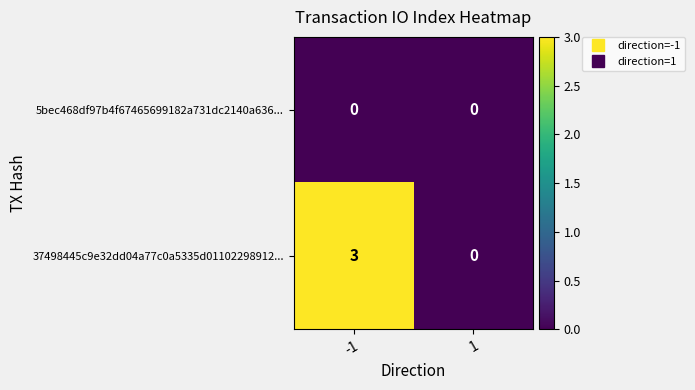

What is the sum of the 37498445c9e32dd04a77c0a5335d01102298912... values at -1 and 1?

3